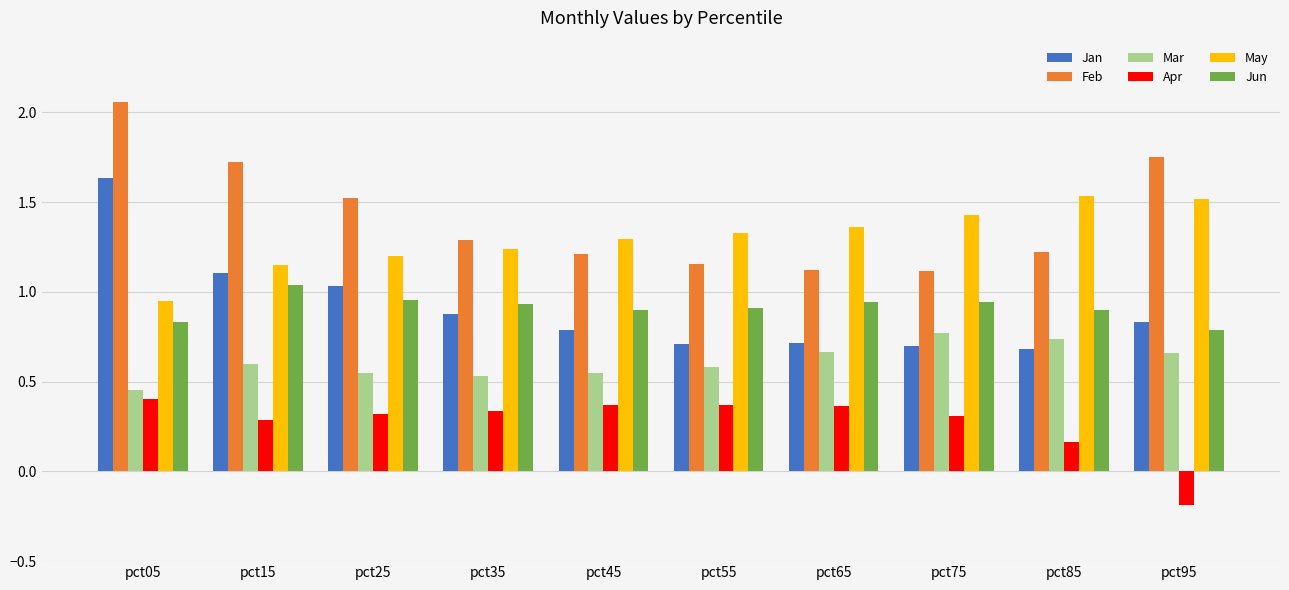

What are all the series names shown in the legend?

Jan, Feb, Mar, Apr, May, Jun